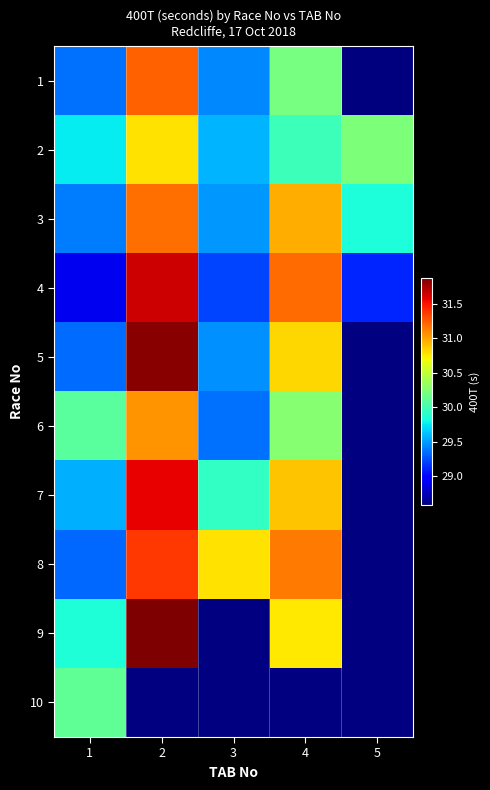

At how many categories does at least one series exceed 28?

5